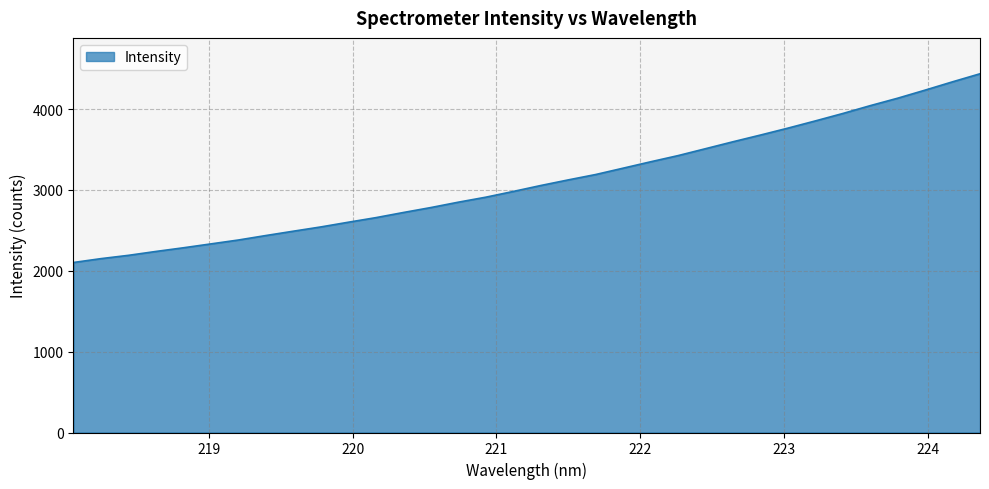

What is the smallest value displayed?

2102.5